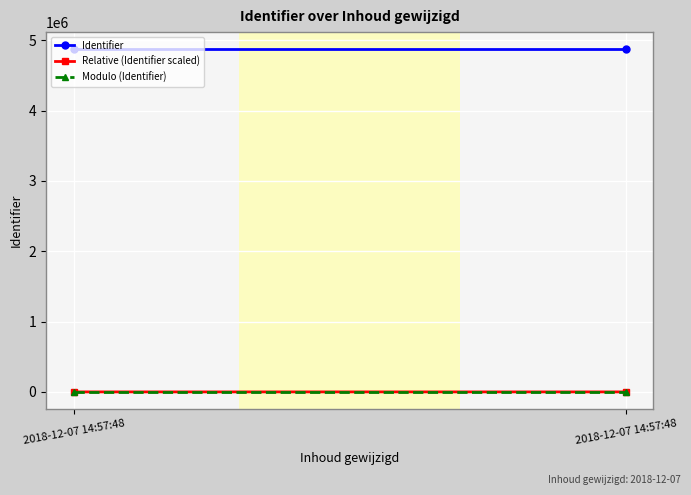

What is the difference between the maximum and minimum values in the Relative (Identifier scaled) series?

30